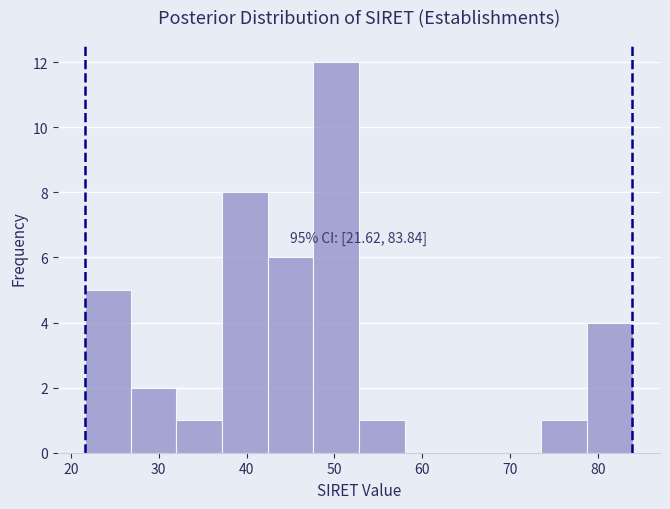

Which range on the x-axis has the tallest bar?

48 to 53